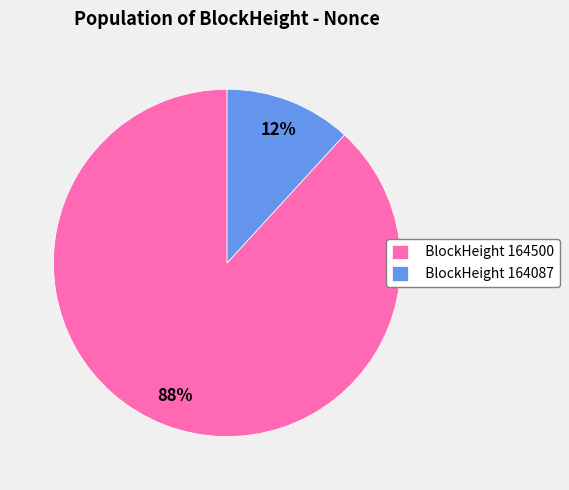

Does any single category account for the majority?

Yes